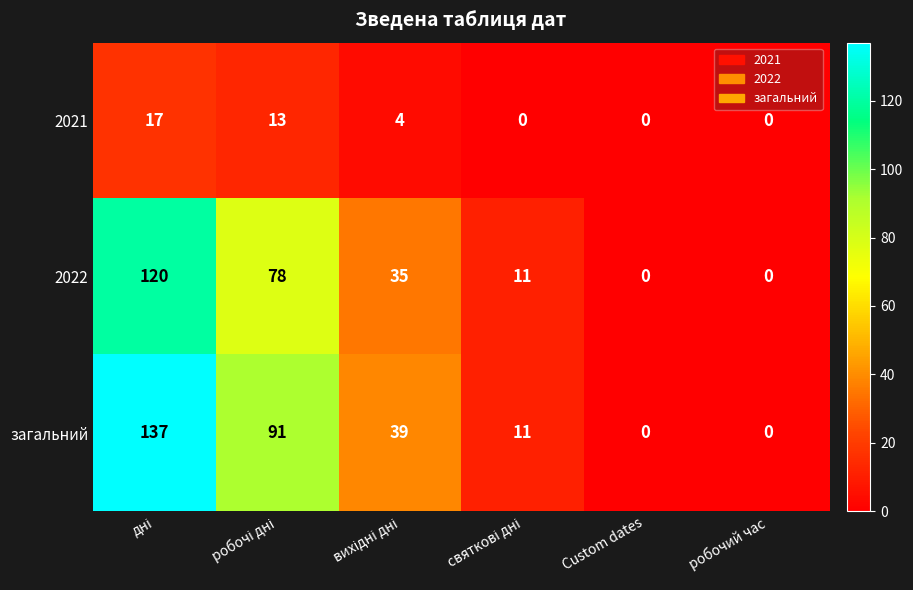

Reading left to right, transcribe all the data shown in this chart.

2021: 17	13	4	0	0	0
2022: 120	78	35	11	0	0
загальний: 137	91	39	11	0	0